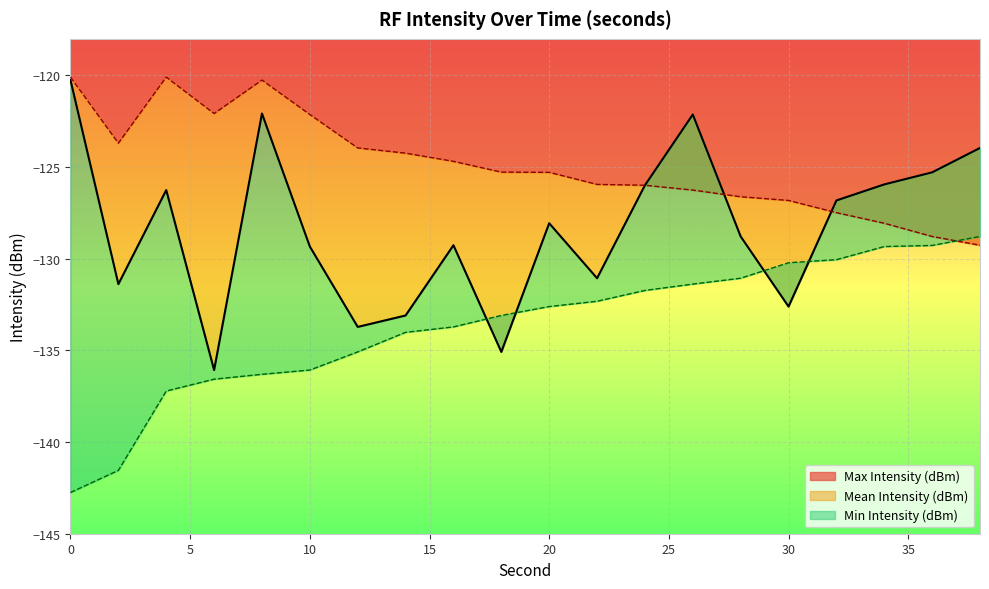

How many distinct data groups are displayed?

3